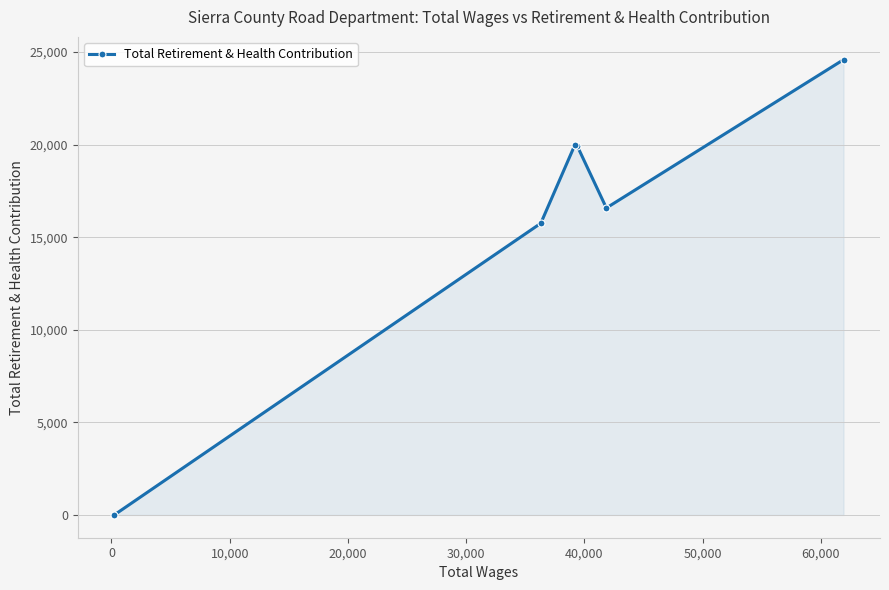

How many lines are shown in the chart?

1